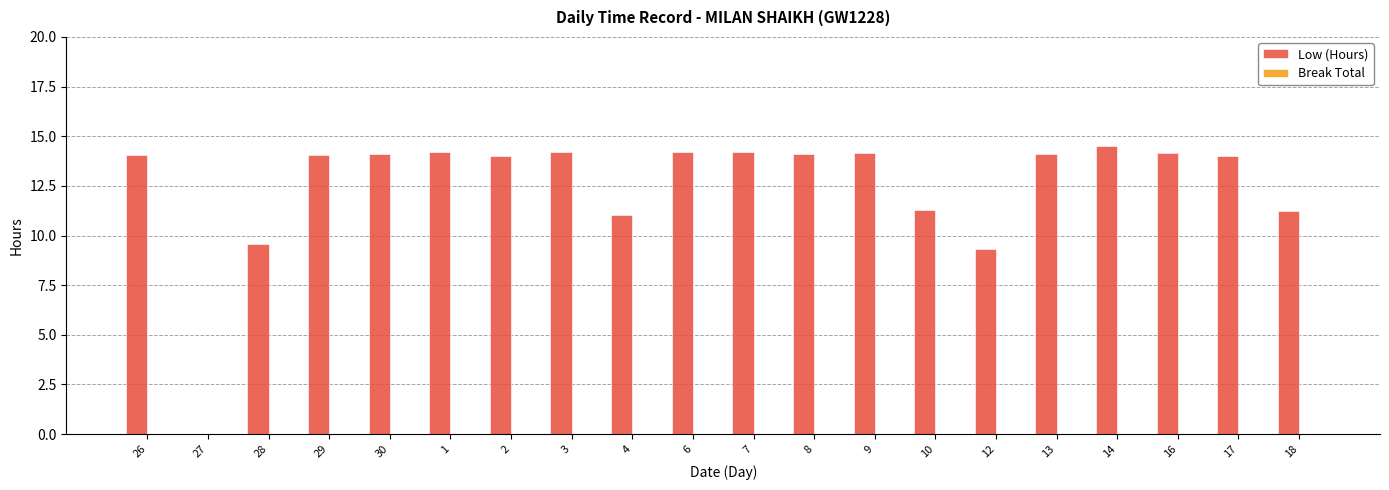

Which has a higher value, 28 or 4?

4